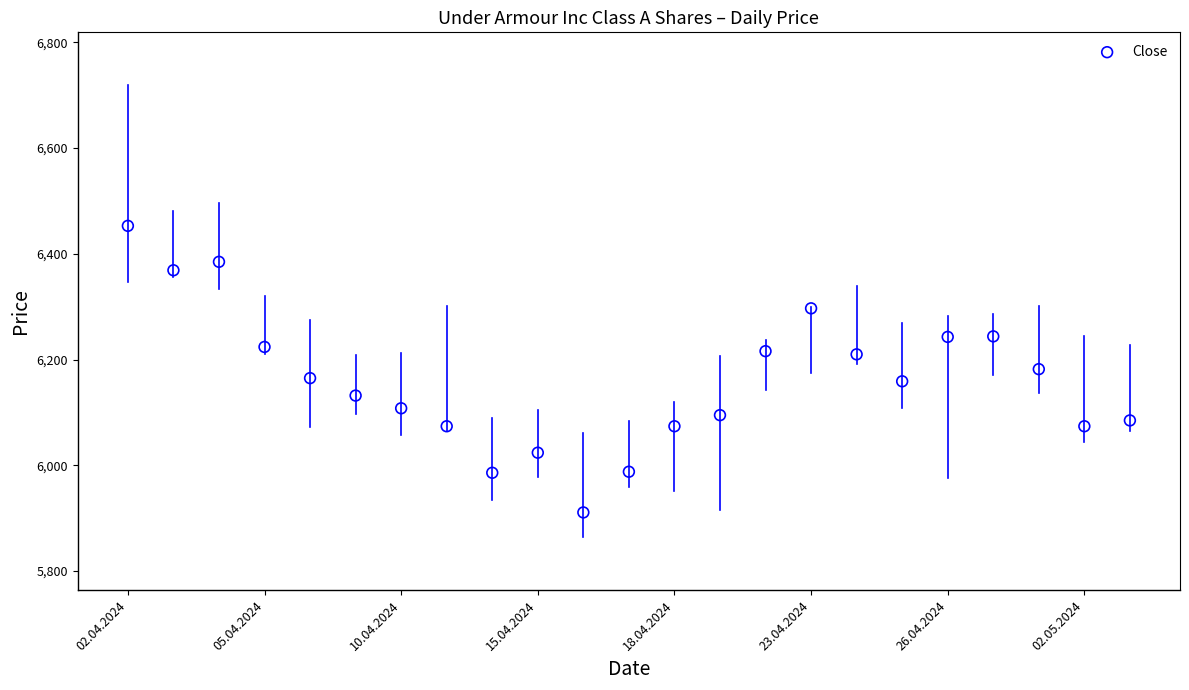

What is the range of Y values (max minus min)?

542